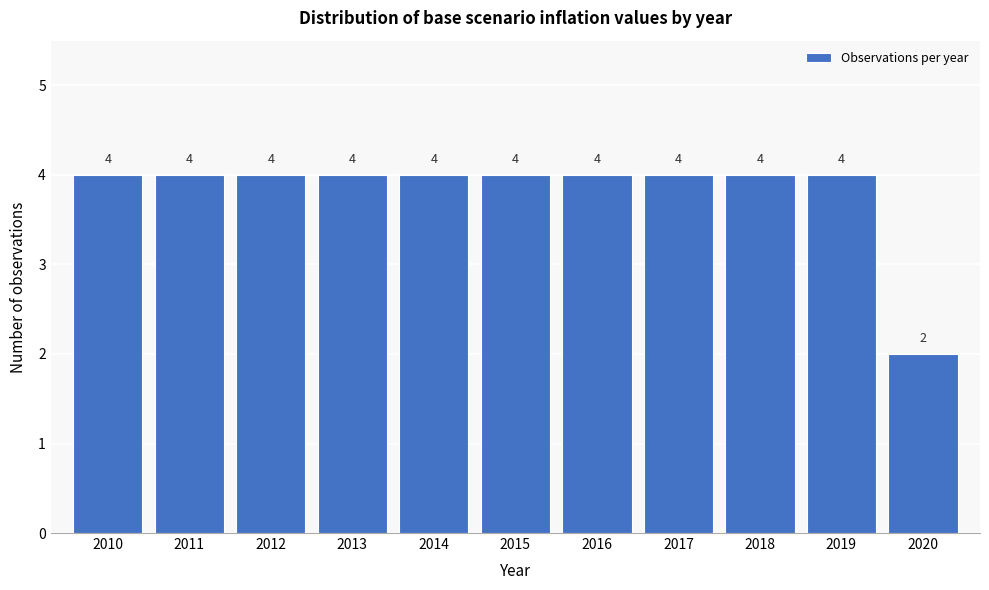

Reading left to right, extract all data points from this chart.

4	4	4	4	4	4	4	4	4	4	2